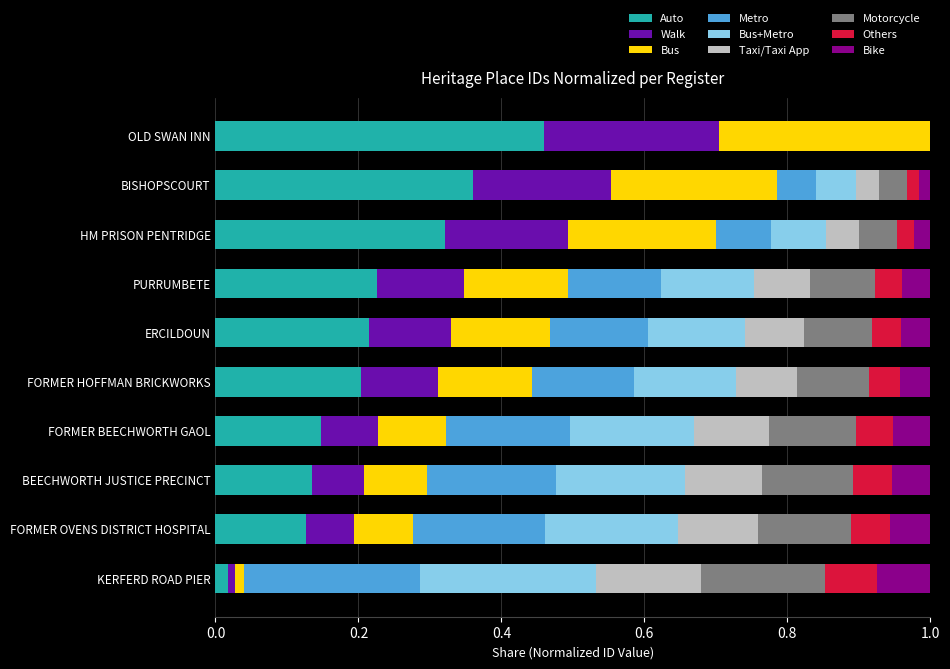

What is the total value across all series at FORMER BEECHWORTH GAOL?

1.0